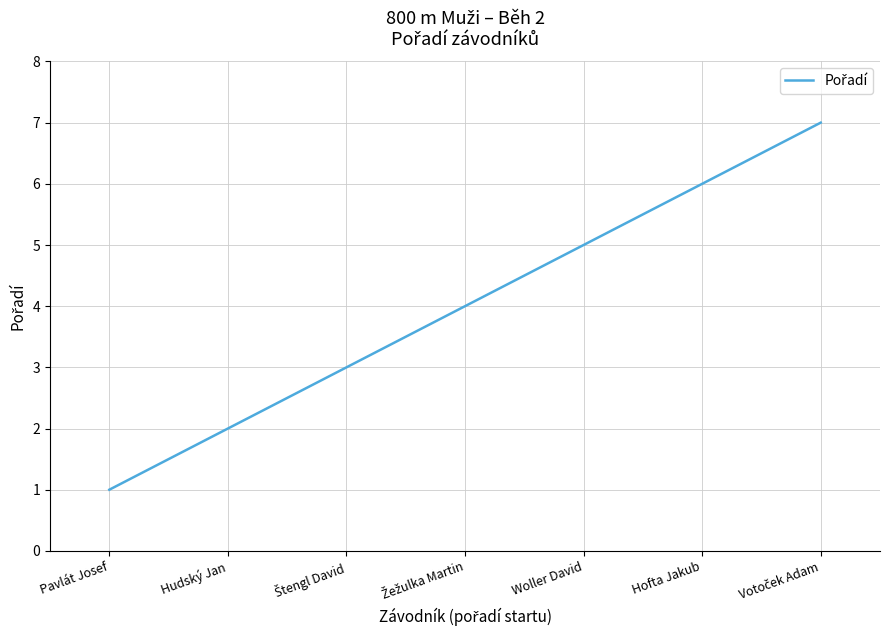

True or false: there are more than 2 points higher than both neighbors.

False